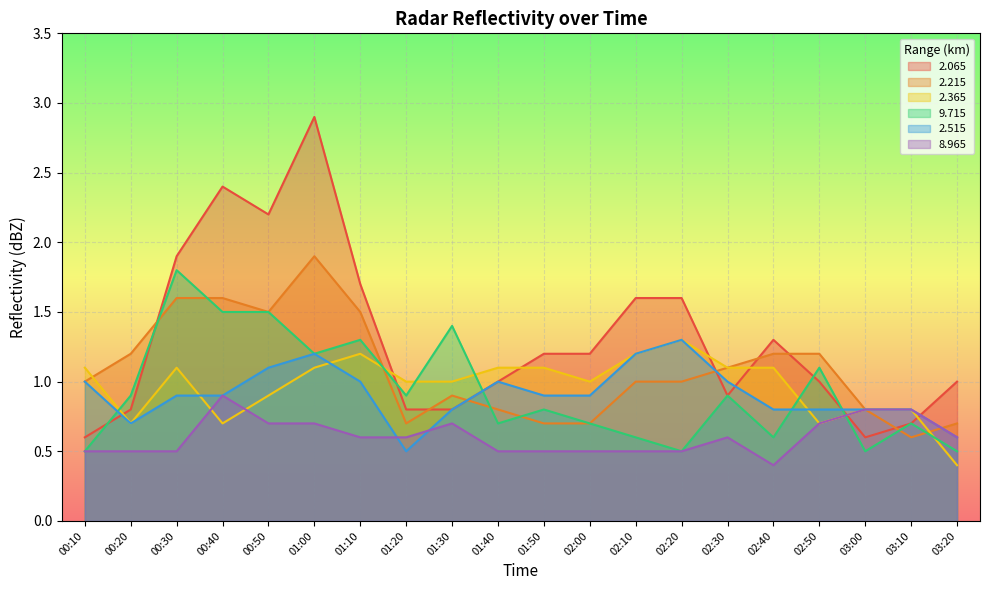

Reading left to right, list all the values displayed in this chart.

2.065: 00:10=0.6	00:20=0.8	00:30=1.9	00:40=2.4	00:50=2.2	01:00=2.9	01:10=1.7	01:20=0.8	01:30=0.8	01:40=1.0	01:50=1.2	02:00=1.2	02:10=1.6	02:20=1.6	02:30=0.9	02:40=1.3	02:50=1.0	03:00=0.6	03:10=0.7	03:20=1.0
2.215: 00:10=1.0	00:20=1.2	00:30=1.6	00:40=1.6	00:50=1.5	01:00=1.9	01:10=1.5	01:20=0.7	01:30=0.9	01:40=0.8	01:50=0.7	02:00=0.7	02:10=1.0	02:20=1.0	02:30=1.1	02:40=1.2	02:50=1.2	03:00=0.8	03:10=0.6	03:20=0.7
2.365: 00:10=1.1	00:20=0.7	00:30=1.1	00:40=0.7	00:50=0.9	01:00=1.1	01:10=1.2	01:20=1.0	01:30=1.0	01:40=1.1	01:50=1.1	02:00=1.0	02:10=1.2	02:20=1.3	02:30=1.1	02:40=1.1	02:50=0.7	03:00=0.8	03:10=0.8	03:20=0.4
9.715: 00:10=0.5	00:20=0.9	00:30=1.8	00:40=1.5	00:50=1.5	01:00=1.2	01:10=1.3	01:20=0.9	01:30=1.4	01:40=0.7	01:50=0.8	02:00=0.7	02:10=0.6	02:20=0.5	02:30=0.9	02:40=0.6	02:50=1.1	03:00=0.5	03:10=0.7	03:20=0.5
2.515: 00:10=1.0	00:20=0.7	00:30=0.9	00:40=0.9	00:50=1.1	01:00=1.2	01:10=1.0	01:20=0.5	01:30=0.8	01:40=1.0	01:50=0.9	02:00=0.9	02:10=1.2	02:20=1.3	02:30=1.0	02:40=0.8	02:50=0.8	03:00=0.8	03:10=0.8	03:20=0.6
8.965: 00:10=0.5	00:20=0.5	00:30=0.5	00:40=0.9	00:50=0.7	01:00=0.7	01:10=0.6	01:20=0.6	01:30=0.7	01:40=0.5	01:50=0.5	02:00=0.5	02:10=0.5	02:20=0.5	02:30=0.6	02:40=0.4	02:50=0.7	03:00=0.8	03:10=0.8	03:20=0.6